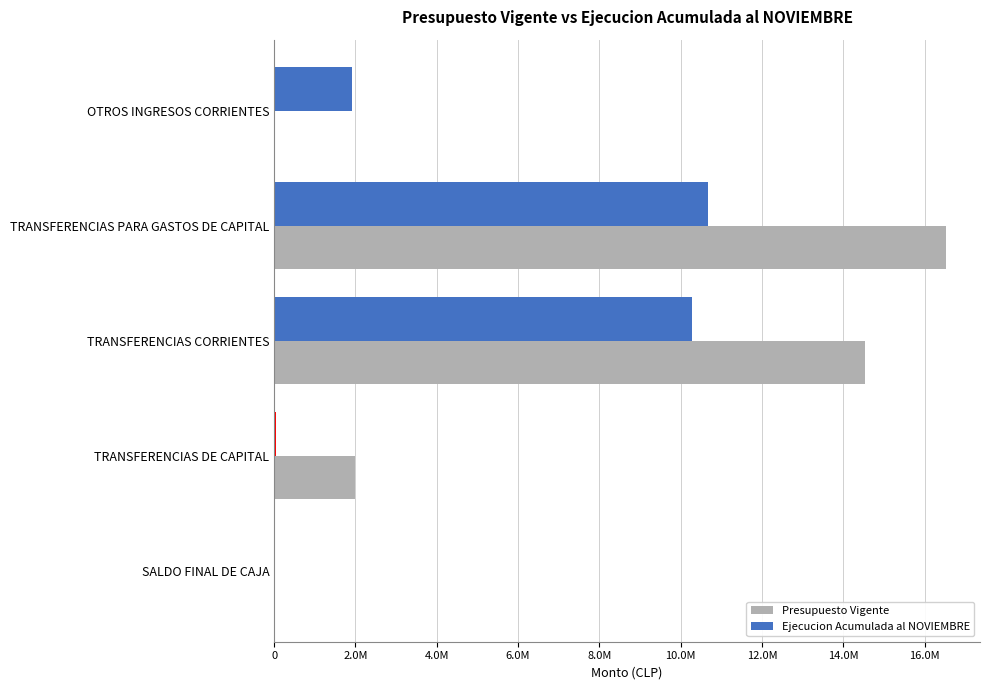

What are all the series names shown in the legend?

Presupuesto Vigente, Ejecucion Acumulada al NOVIEMBRE